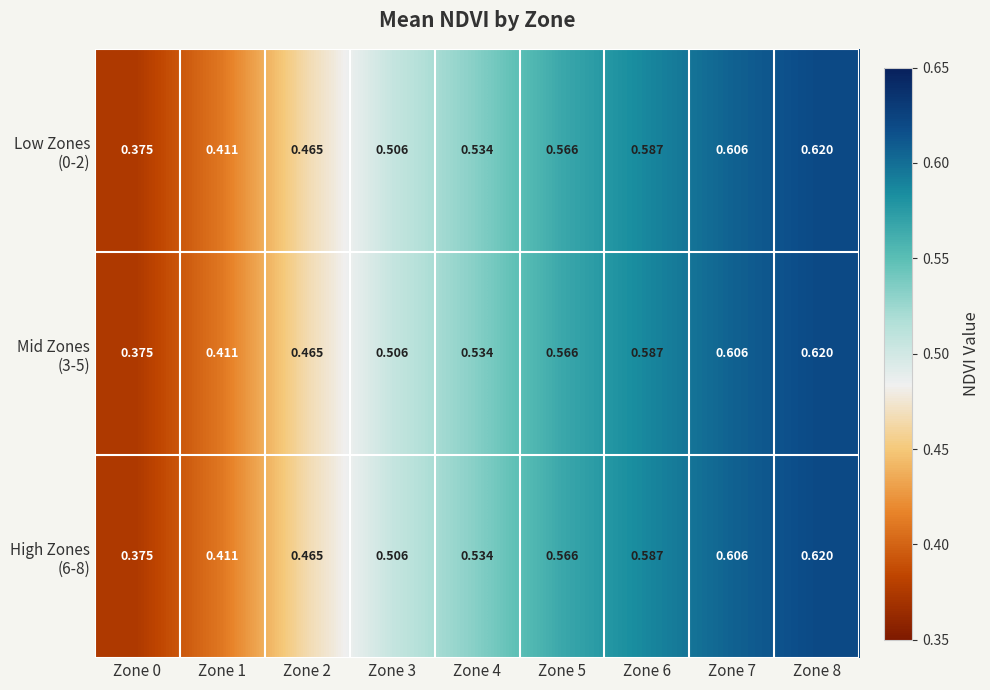

Count the number of categories in the chart.

9